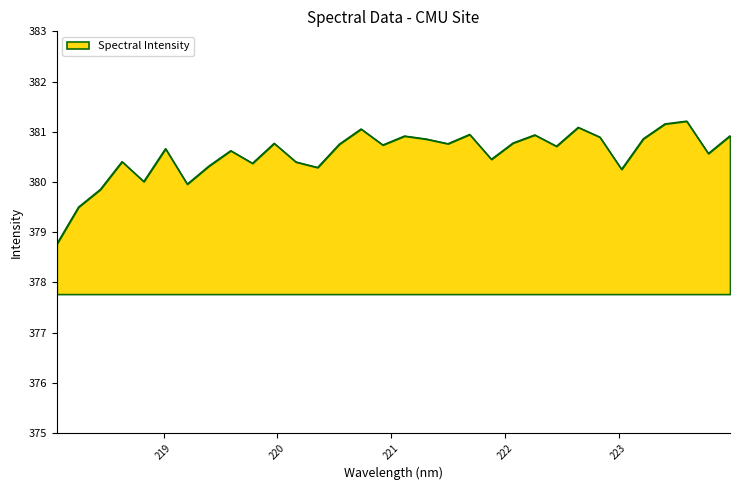

What is the smallest value displayed?

378.8